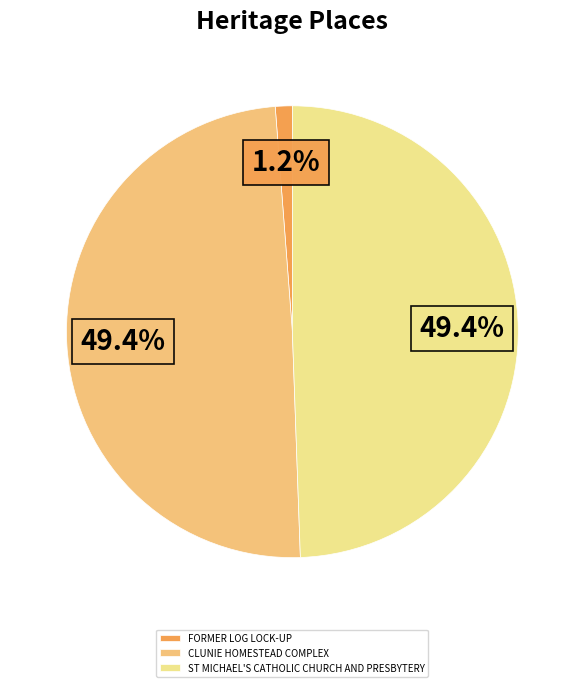

Between FORMER LOG LOCK-UP and ST MICHAEL'S CATHOLIC CHURCH AND PRESBYTERY, which is larger?

ST MICHAEL'S CATHOLIC CHURCH AND PRESBYTERY